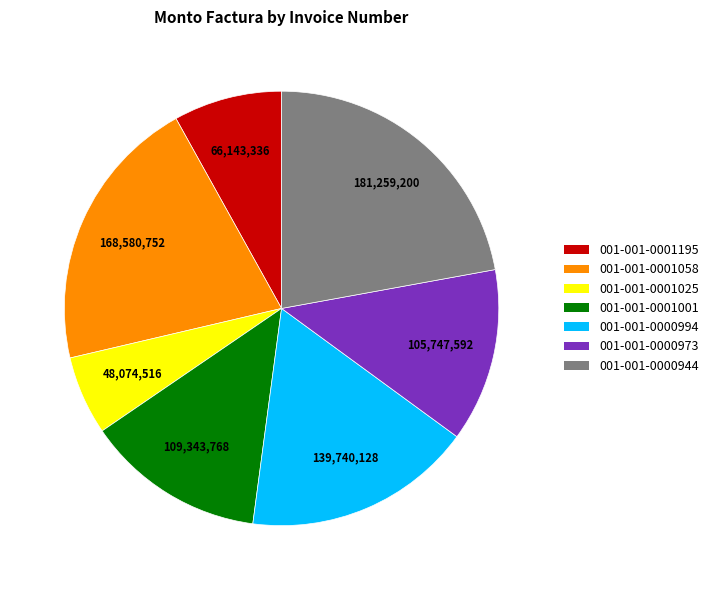

Combined, do 001-001-0001025 and 001-001-0001058 account for over 50%?

No